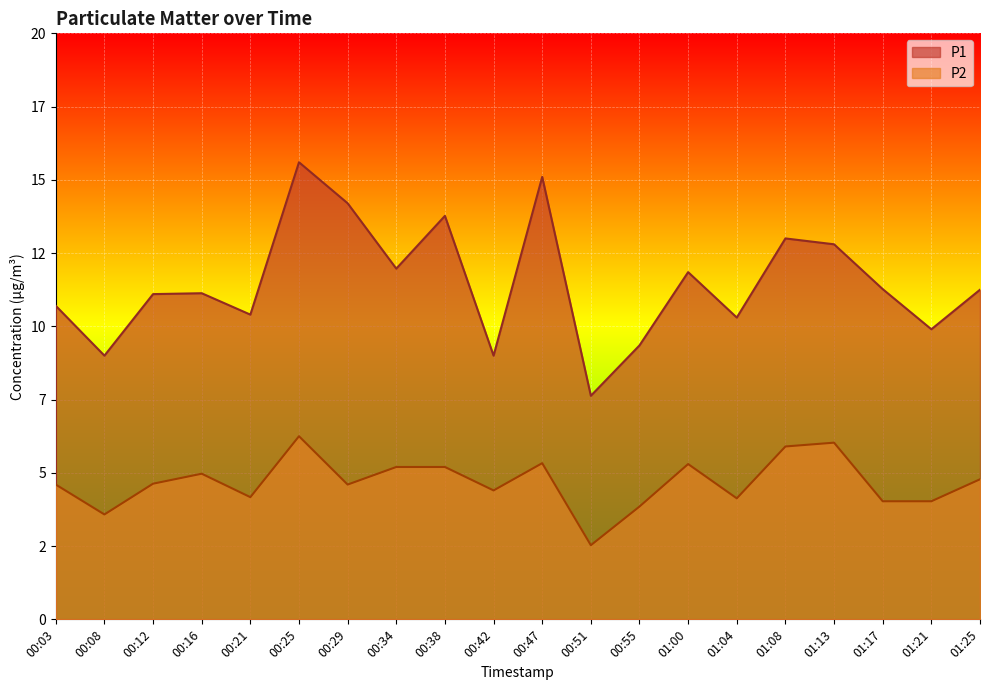

What is the sum of all P2 values?

93.5